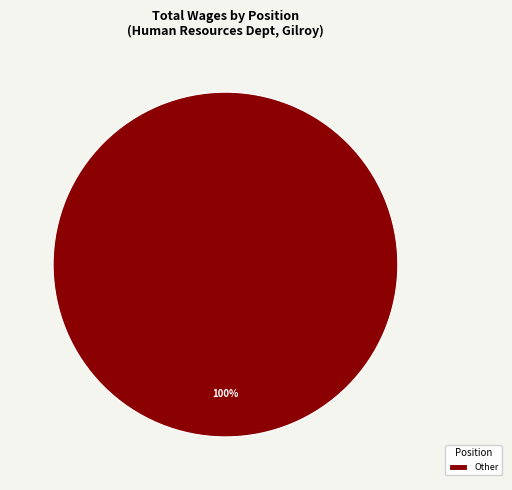

Rank the categories by value from highest to lowest.

Other